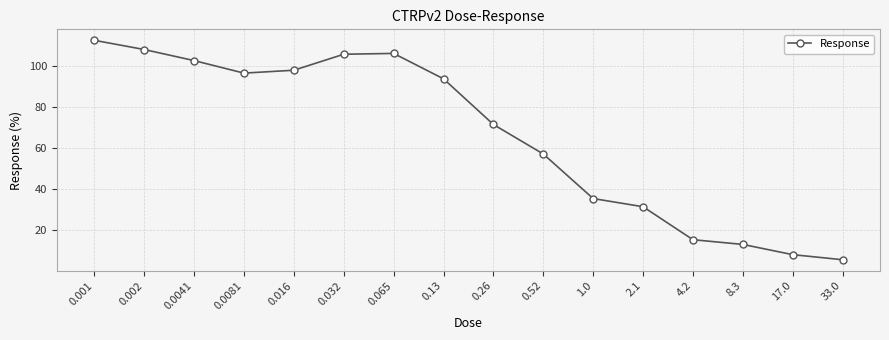

What is the greatest value displayed?

112.5